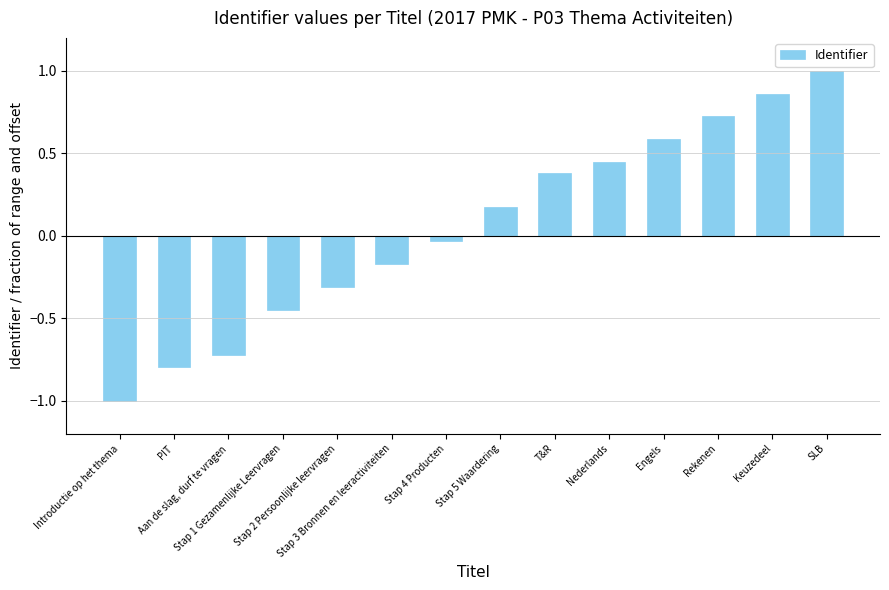

What is the greatest value displayed?

1.0